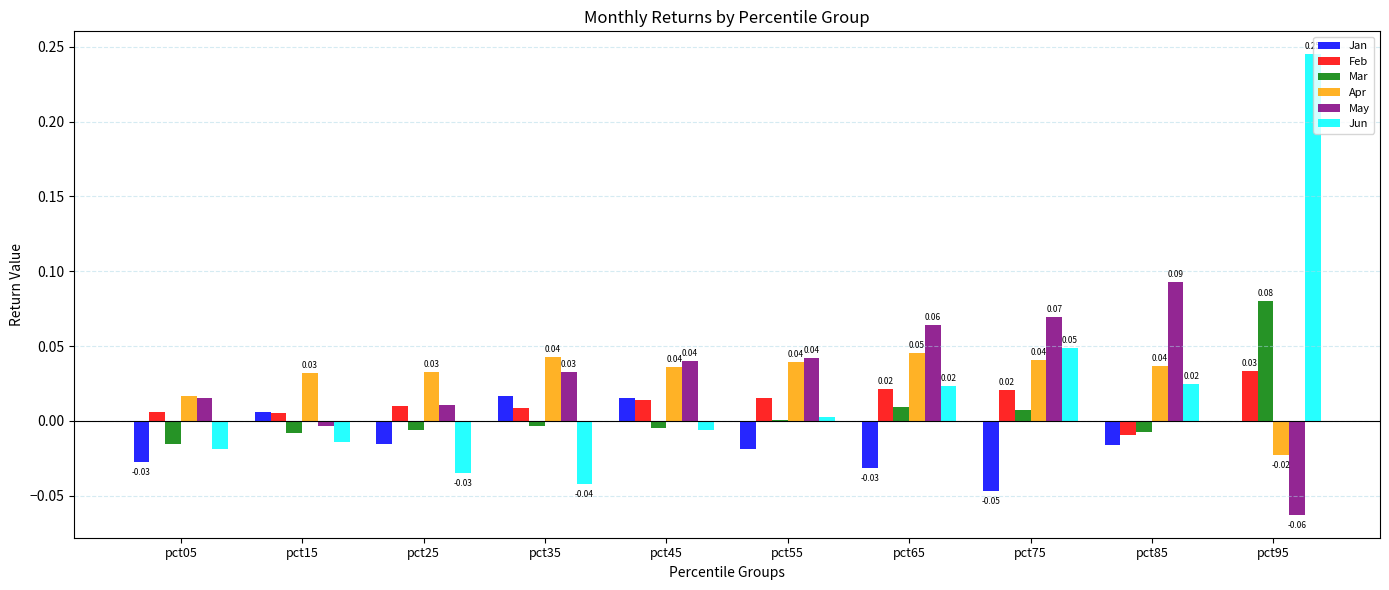

At which category is the sum across all series the highest?

pct95